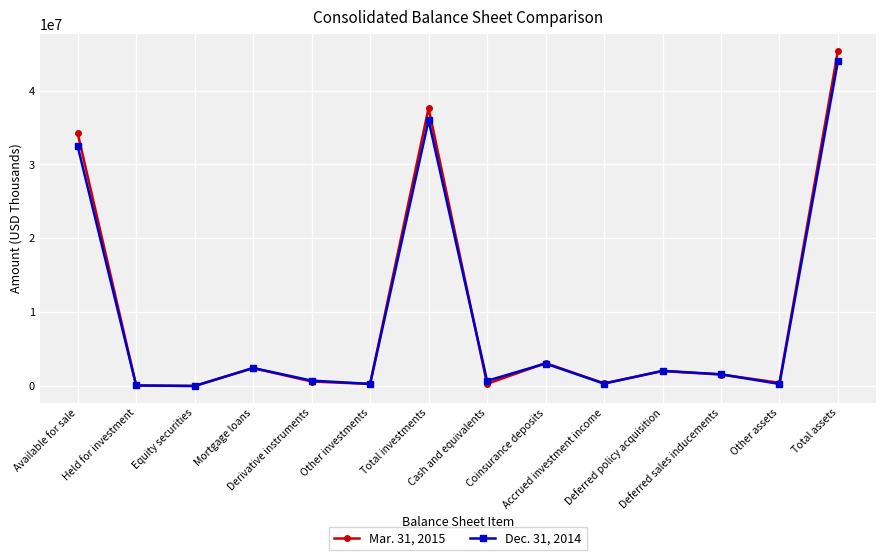

Count the number of categories in the chart.

14